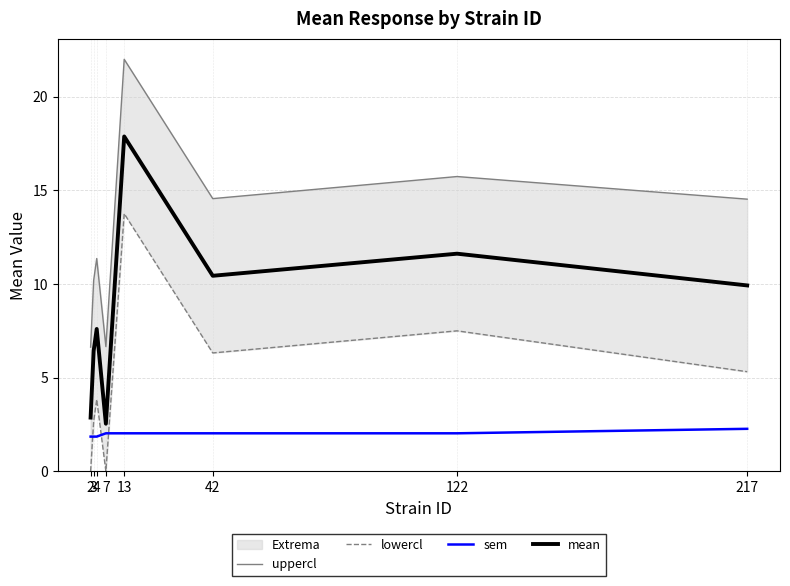

Rank the categories by mean value from highest to lowest.

13, 122, 42, 217, 4, 3, 2, 7